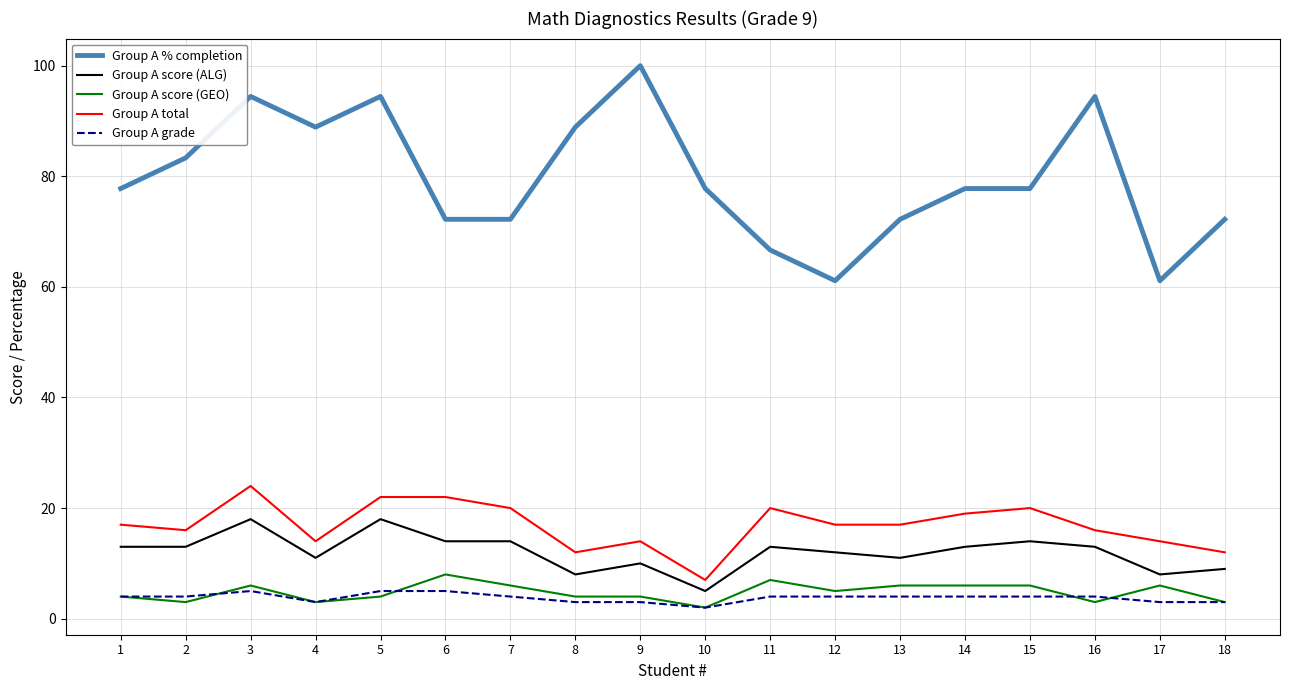

Where is the first local maximum for Group A score (GEO)?

3